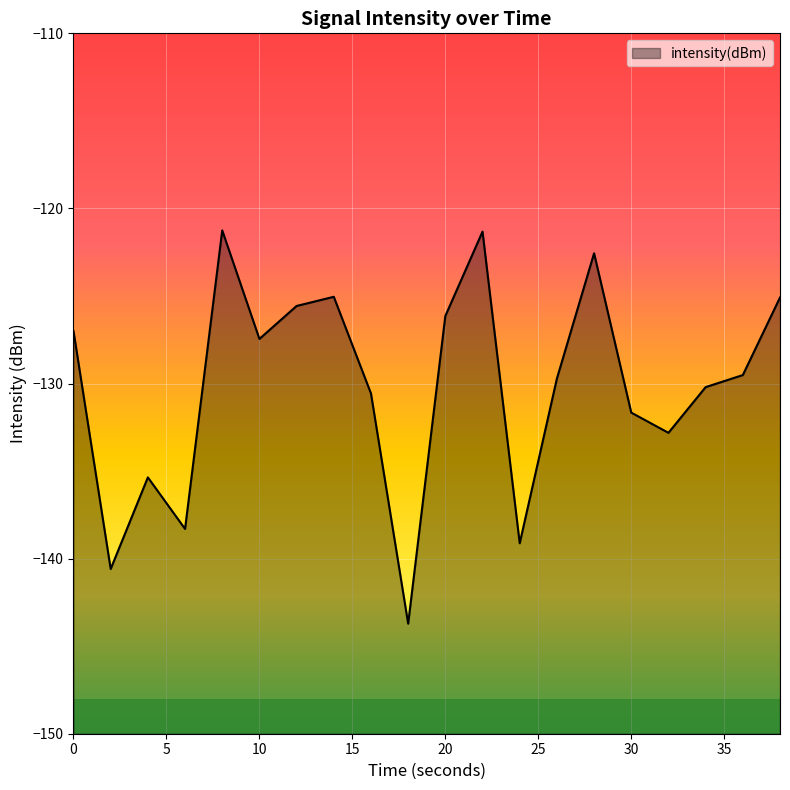

Rank the categories by value from lowest to highest.

18, 2, 24, 6, 4, 32, 30, 16, 34, 26, 36, 10, 0, 20, 12, 38, 14, 28, 22, 8